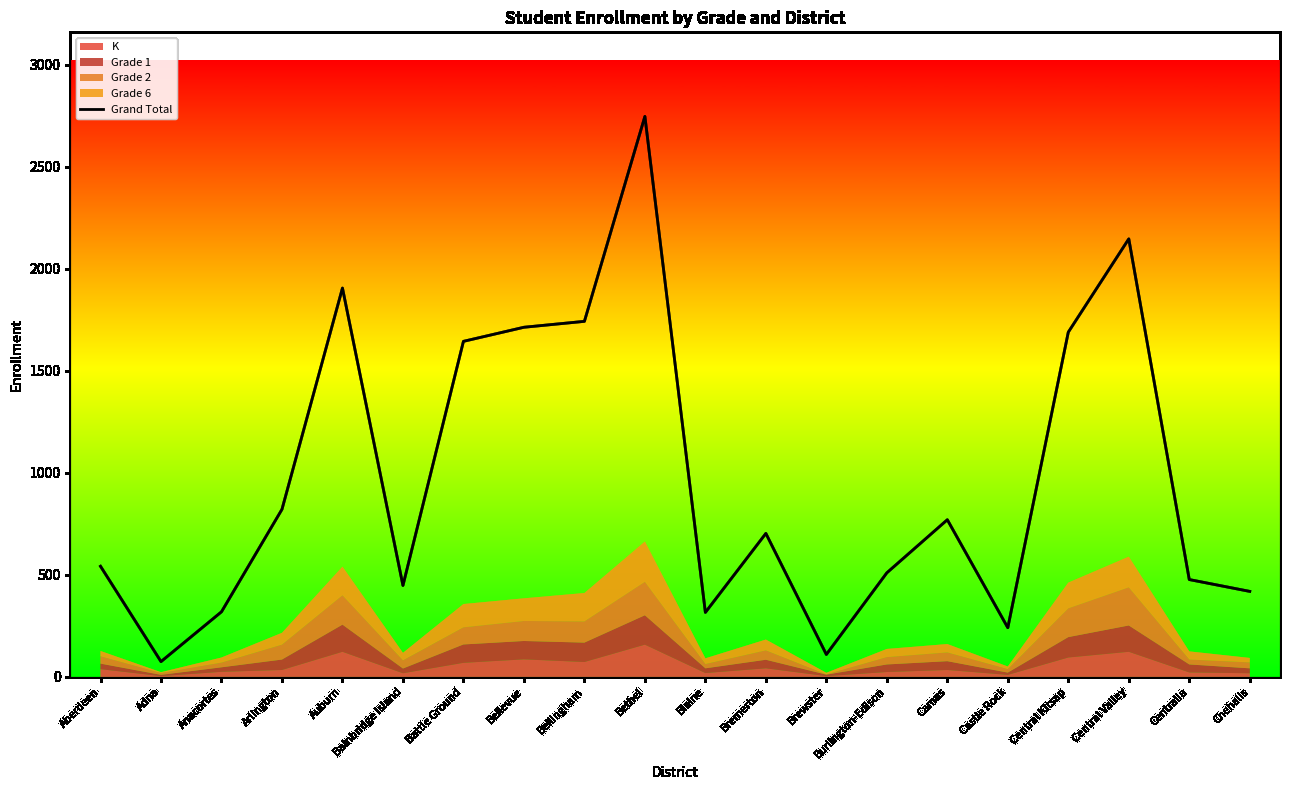

What is the label of the 17th point from the left?

Central Kitsap